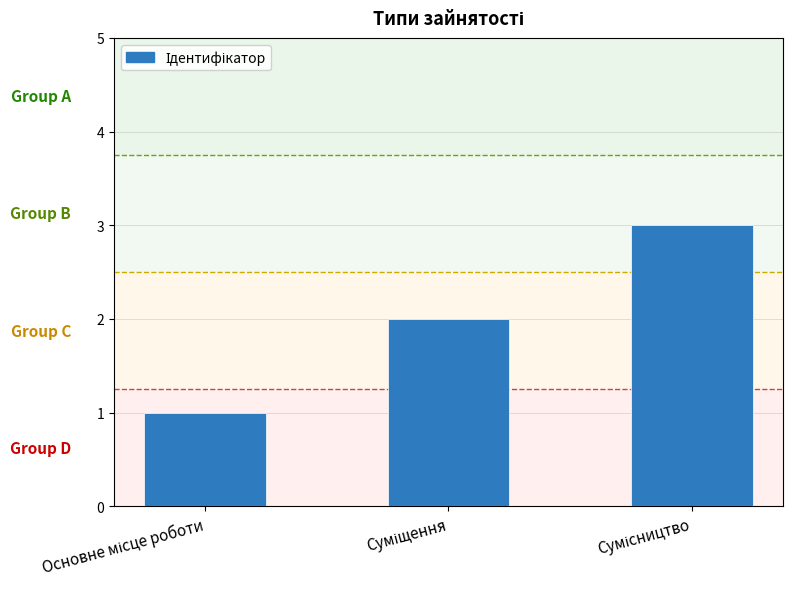

How many values are below 2?

1